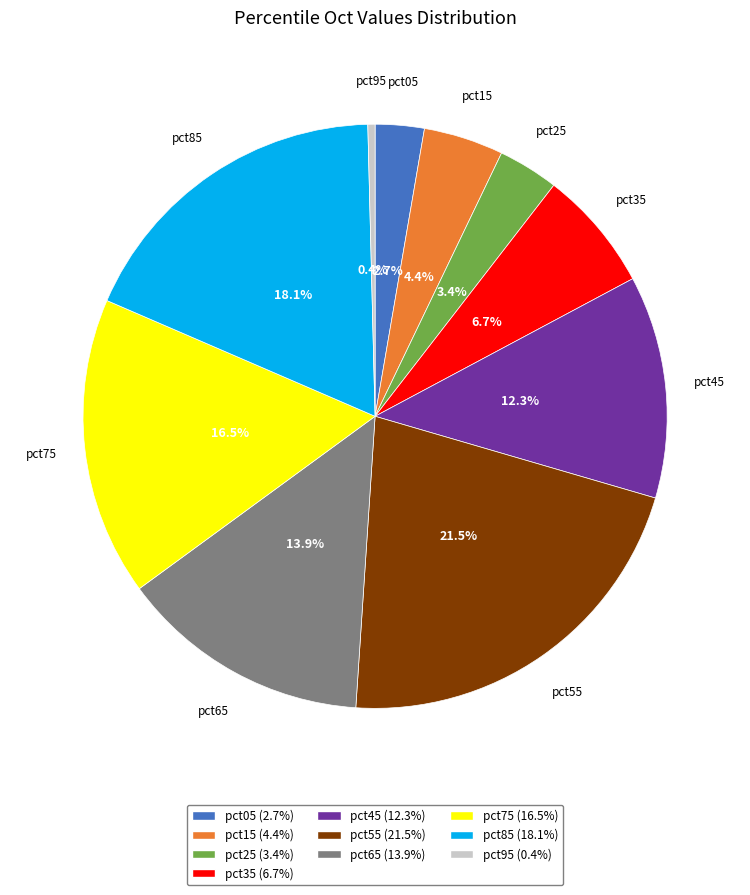

Is the sum of pct05 and pct55 greater than half?

No